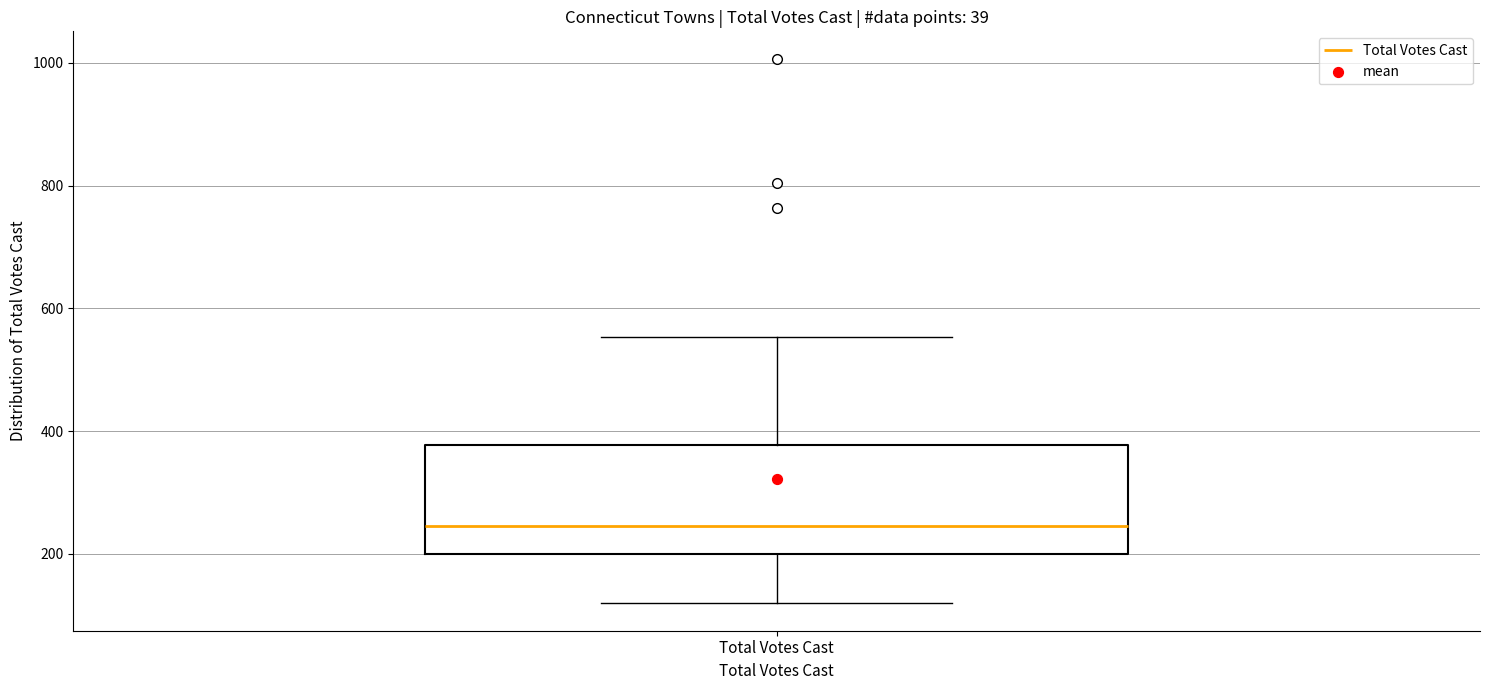

Where does the upper whisker of the box for Total Votes Cast end on the y-axis? The values are not printed on the chart, so give them approximately, as read against the axis.

560